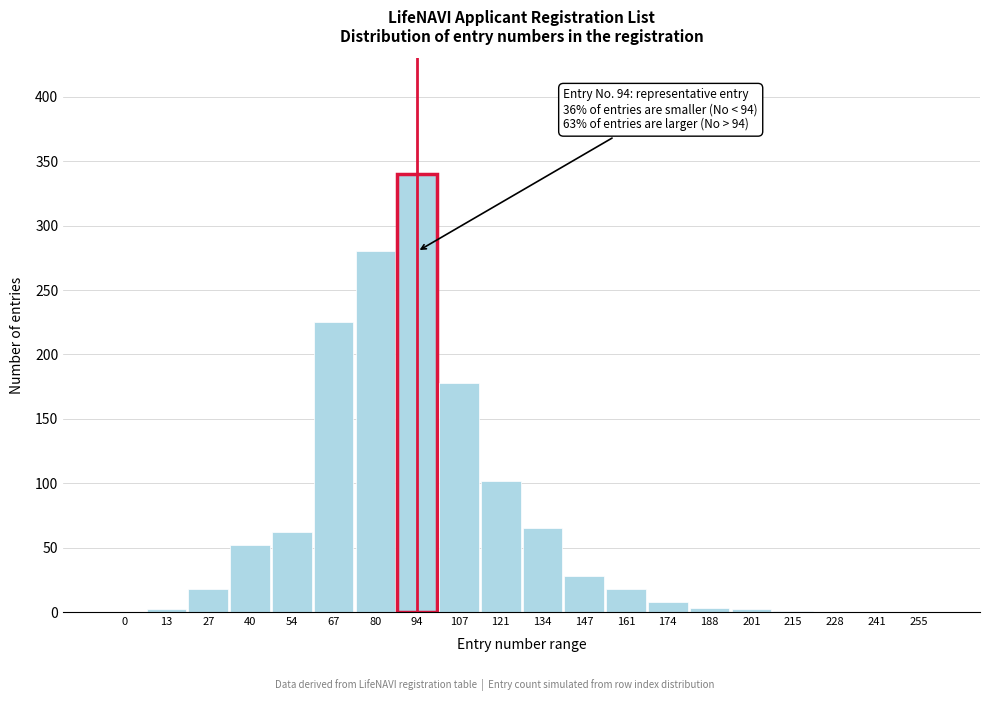

Which label corresponds to the largest value in the chart?

94